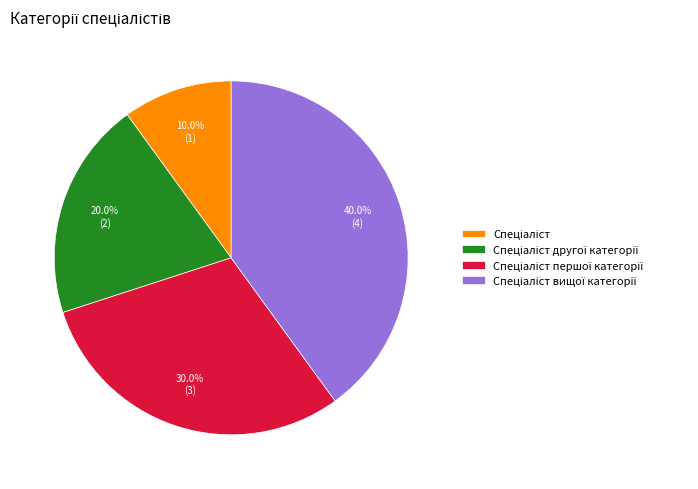

Does any single category account for the majority?

No